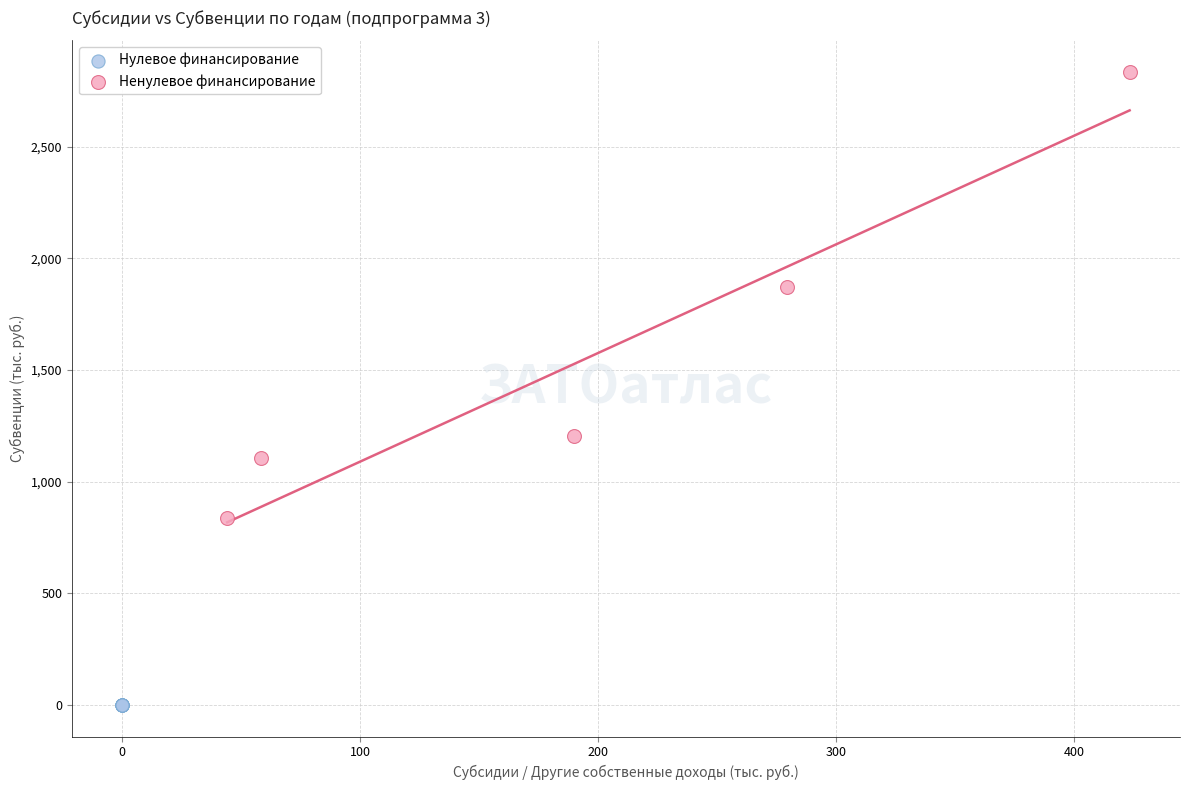

Which series reaches the maximum Y coordinate?

Ненулевое финансирование